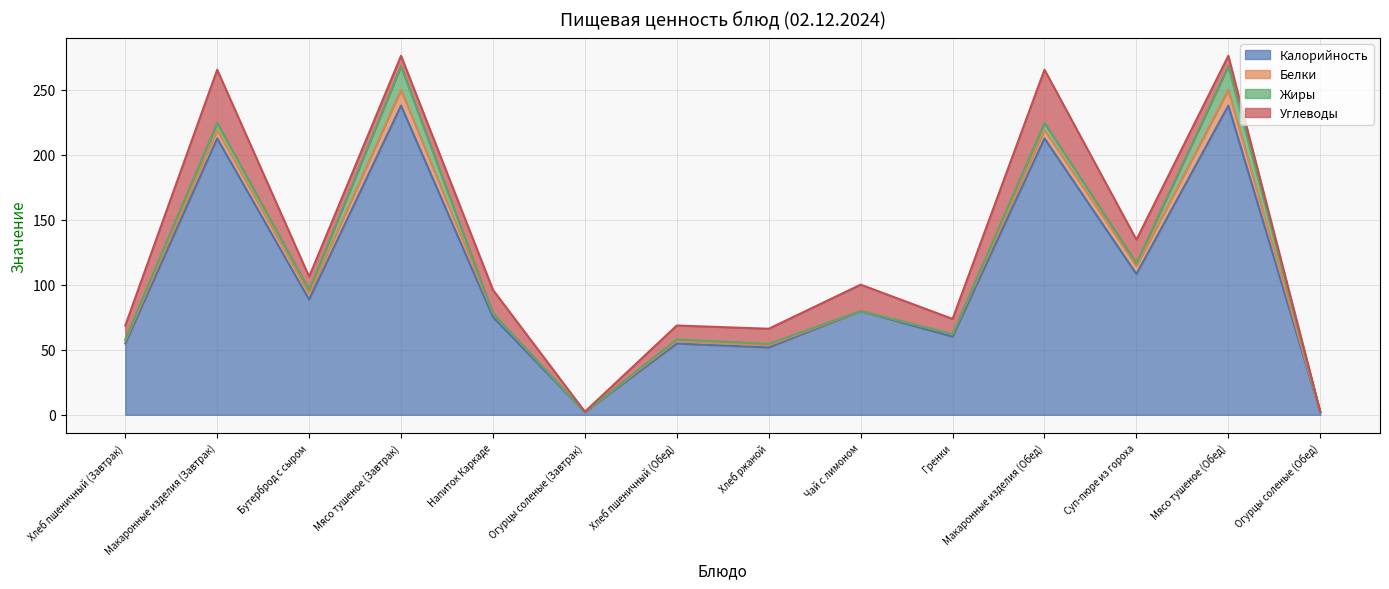

Reading right to left, transcribe all the data shown in this chart.

Калорийность: Огурцы соленые (Обед)=2.0	Мясо тушеное (Обед)=237.9	Суп-пюре из гороха=108.3	Макаронные изделия (Обед)=212.7	Гренки=60.1	Чай с лимоном=79.8	Хлеб ржаной=51.8	Хлеб пшеничный (Обед)=54.8	Огурцы соленые (Завтрак)=2.0	Напиток Каркаде=75.2	Мясо тушеное (Завтрак)=237.9	Бутерброд с сыром=88.7	Макаронные изделия (Завтрак)=212.7	Хлеб пшеничный (Завтрак)=54.8
Белки: Огурцы соленые (Обед)=0.1	Мясо тушеное (Обед)=12.1	Суп-пюре из гороха=6.2	Макаронные изделия (Обед)=6.5	Гренки=1.9	Чай с лимоном=0.1	Хлеб ржаной=1.7	Хлеб пшеничный (Обед)=2.1	Огурцы соленые (Завтрак)=0.1	Напиток Каркаде=2.9	Мясо тушеное (Завтрак)=12.1	Бутерброд с сыром=4.2	Макаронные изделия (Завтрак)=6.5	Хлеб пшеничный (Завтрак)=2.1
Жиры: Огурцы соленые (Обед)=0.0	Мясо тушеное (Обед)=18.3	Суп-пюре из гороха=2.2	Макаронные изделия (Обед)=5.4	Гренки=0.0	Чай с лимоном=0.0	Хлеб ржаной=1.0	Хлеб пшеничный (Обед)=1.1	Огурцы соленые (Завтрак)=0.0	Напиток Каркаде=0.0	Мясо тушеное (Завтрак)=18.3	Бутерброд с сыром=3.1	Макаронные изделия (Завтрак)=5.4	Хлеб пшеничный (Завтрак)=1.1
Углеводы: Огурцы соленые (Обед)=0.3	Мясо тушеное (Обед)=8.0	Суп-пюре из гороха=18.1	Макаронные изделия (Обед)=41.0	Гренки=11.7	Чай с лимоном=20.3	Хлеб ржаной=11.7	Хлеб пшеничный (Обед)=10.7	Огурцы соленые (Завтрак)=0.3	Напиток Каркаде=18.0	Мясо тушеное (Завтрак)=8.0	Бутерброд с сыром=10.3	Макаронные изделия (Завтрак)=41.0	Хлеб пшеничный (Завтрак)=10.7